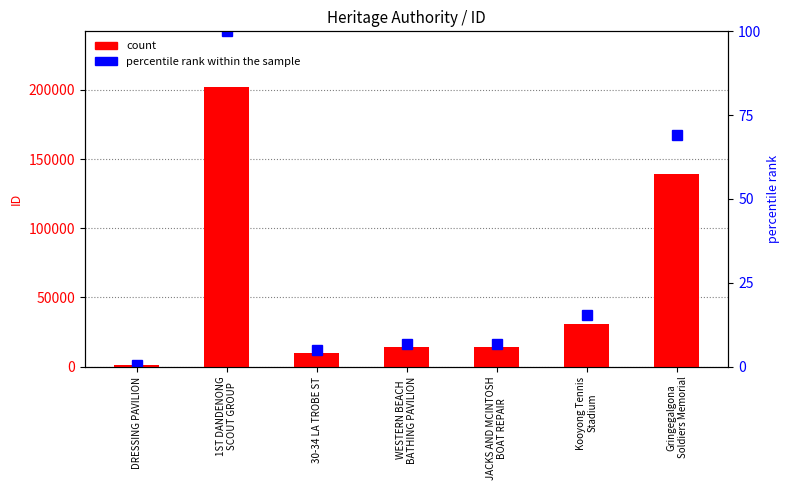

What is the sum of all values?

411722